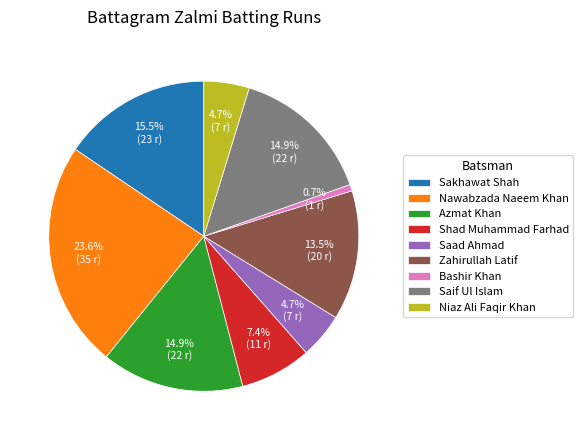

To the nearest percent, what is the average slice percentage?

11%